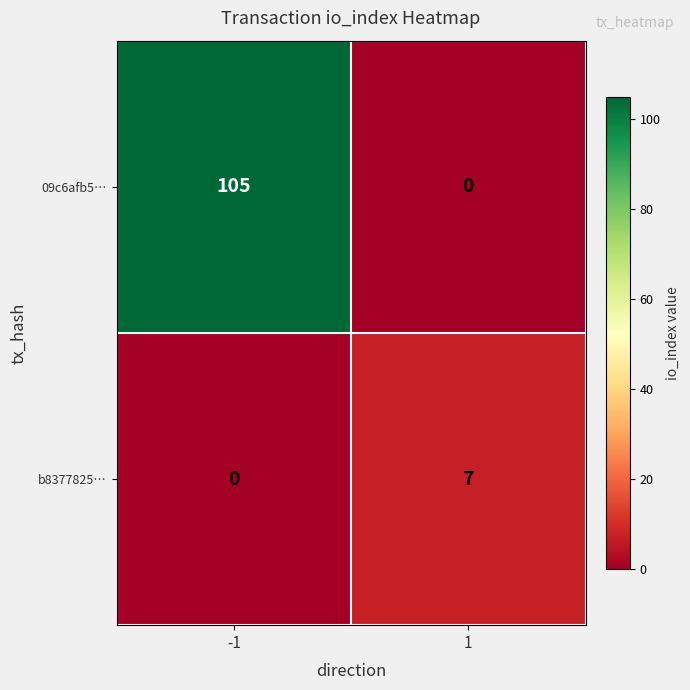

The 09c6afb5… series shows -71 at 1. True or false?

False